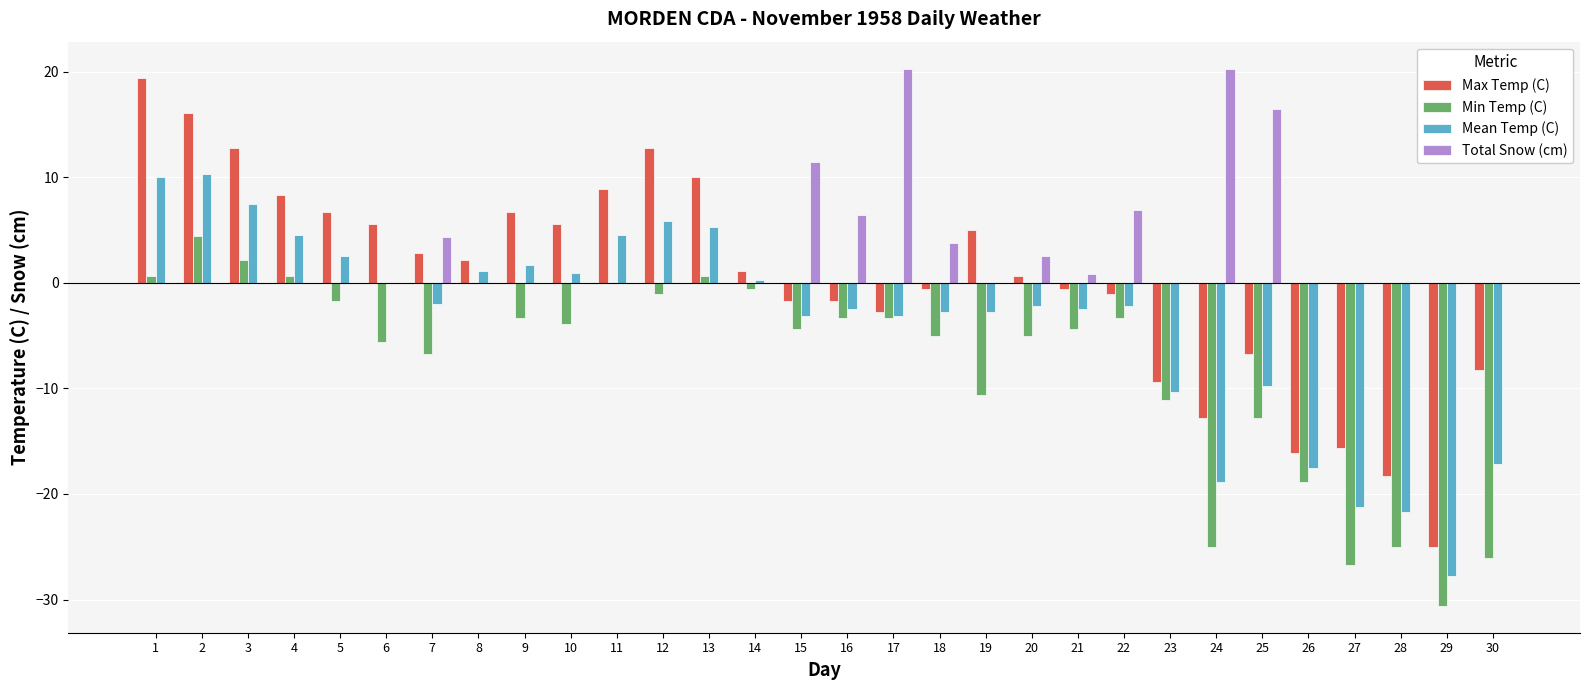

What is the sum of all Mean Temp (C) values?

-113.1